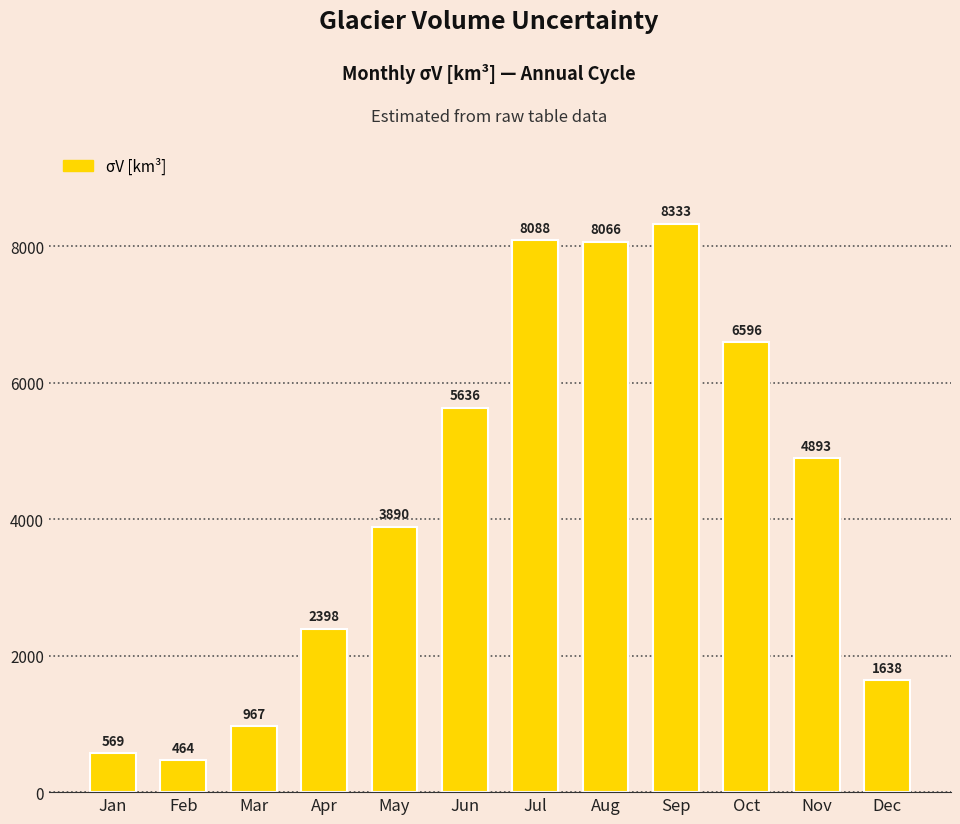

Are the bars grouped side by side (vs. stacked)?

No